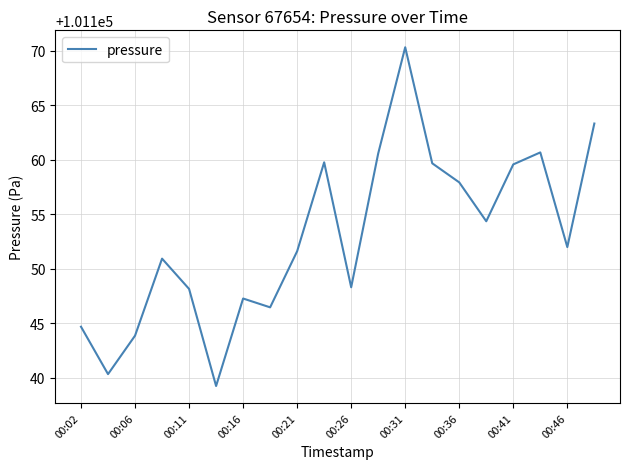

What is the difference between the maximum and minimum values?

31.1